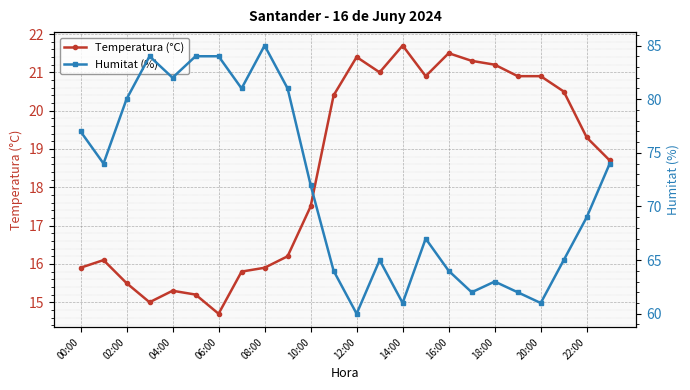

What is the minimum value for Temperatura (°C)?

14.7